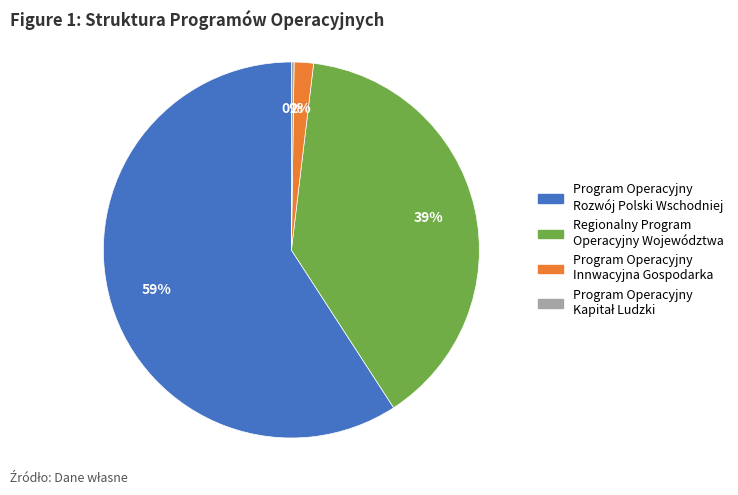

The Regionalny Program Operacyjny Województwa slice represents 39% of the pie. True or false?

True